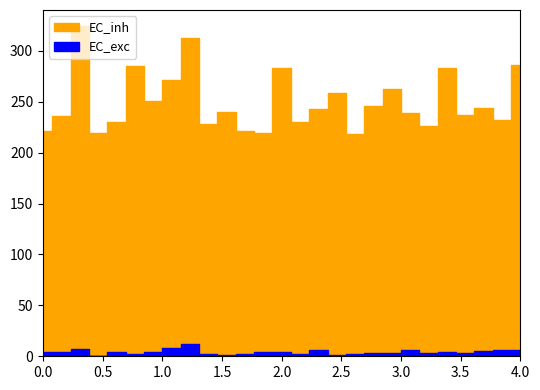

In EC_exc, how many points are higher than both neighbors (excluding endpoints)?

8